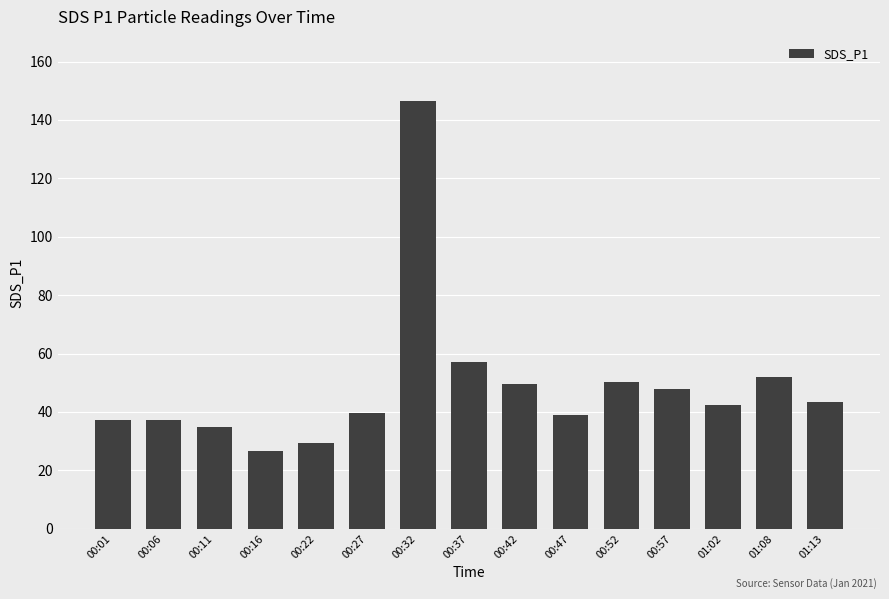

What is the sum of the values at 00:01 and 00:16?

64.0